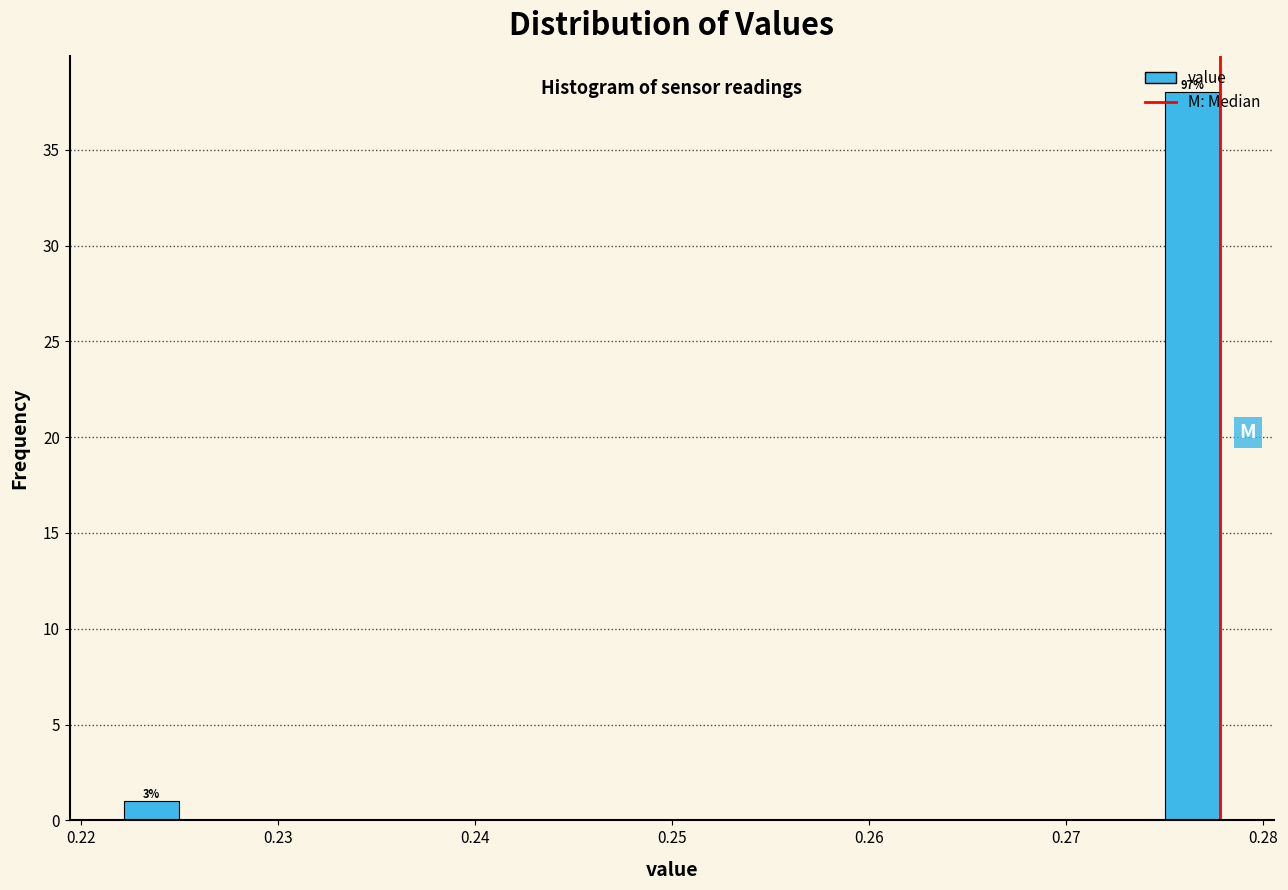

Read against the x-axis, roughly where is the centre of the tallest bar?

0.276